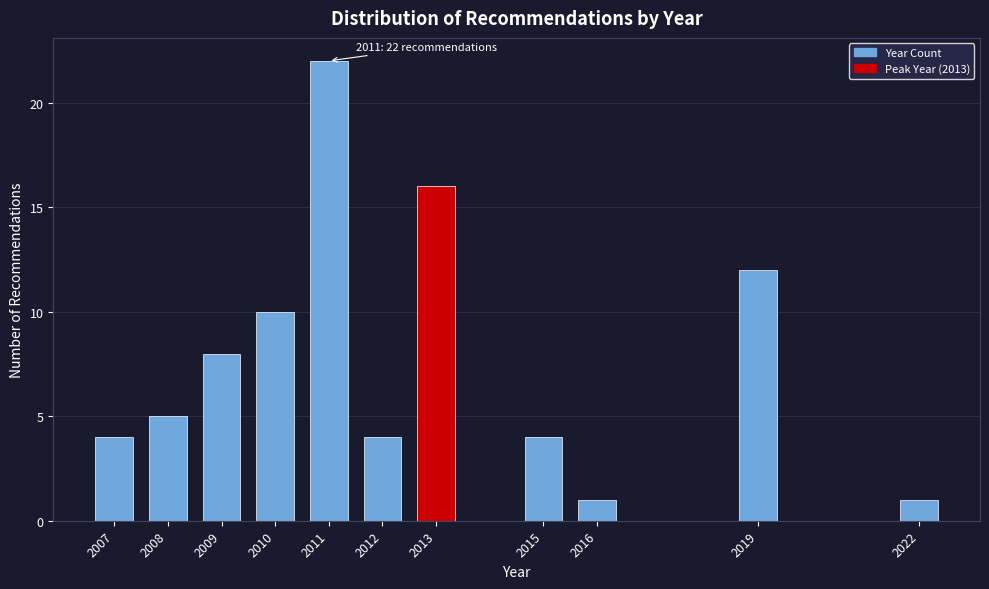

Reading right to left, list all the values displayed in this chart.

1	12	1	4	16	4	22	10	8	5	4